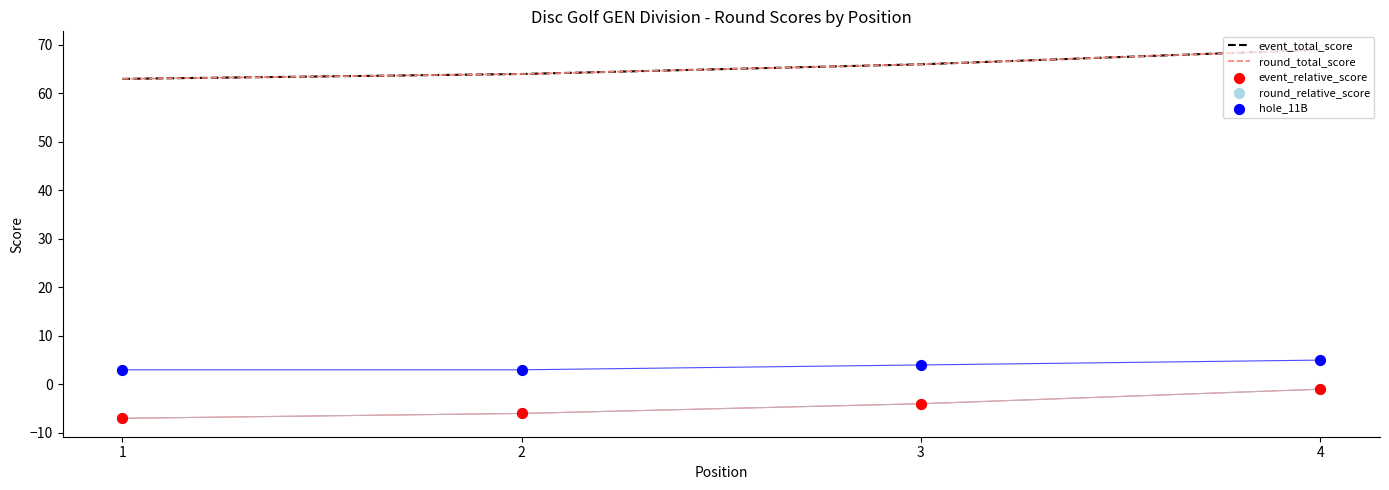

Which series has the largest total across all categories?

event_total_score